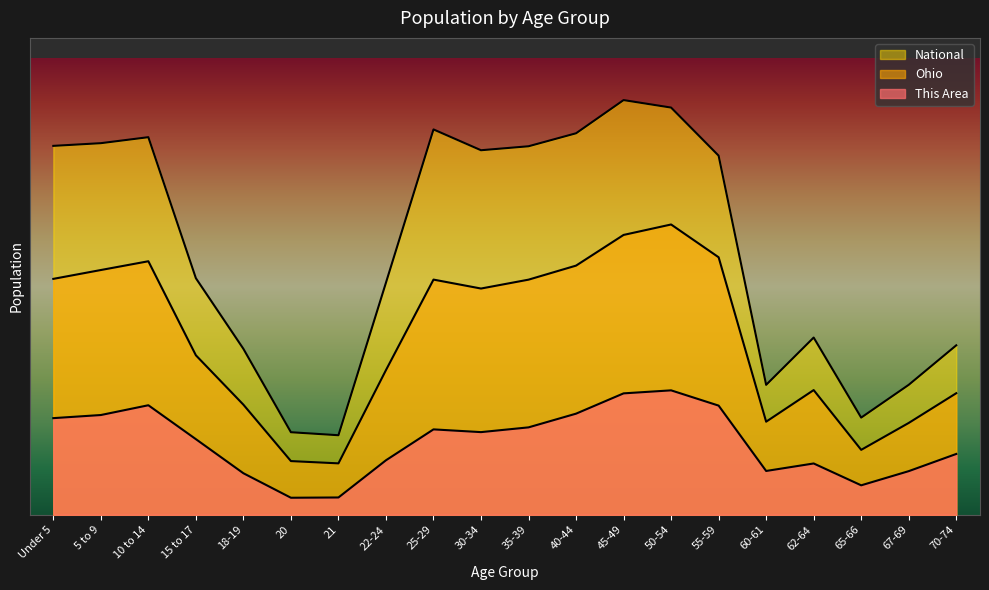

Where does the National series first go above 19664805?

Under 5